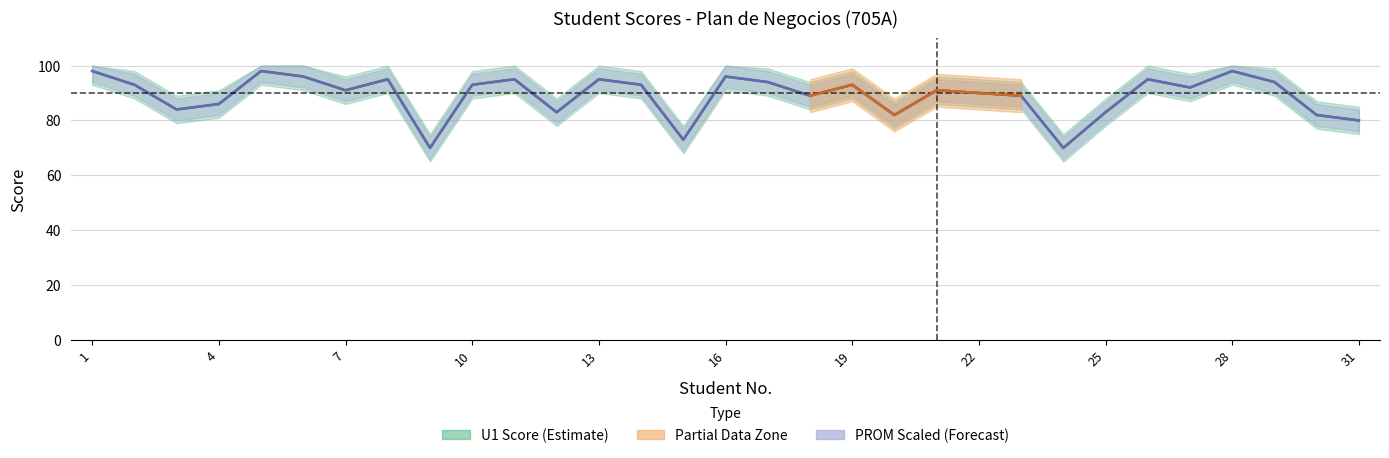

Which series changed the most between 11 and 18?

U1